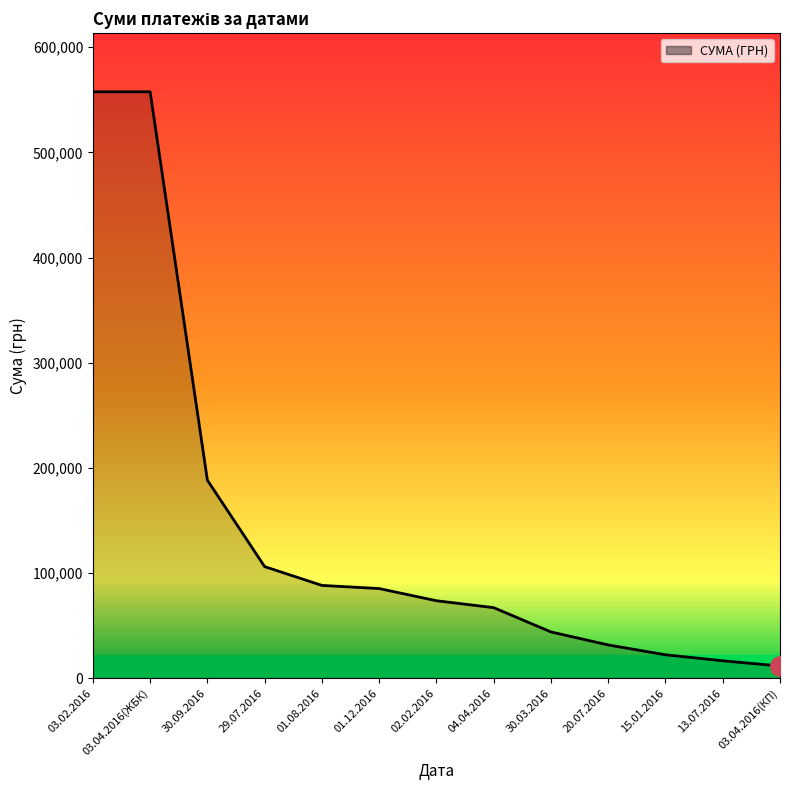

Does the chart have visible grid lines?

No